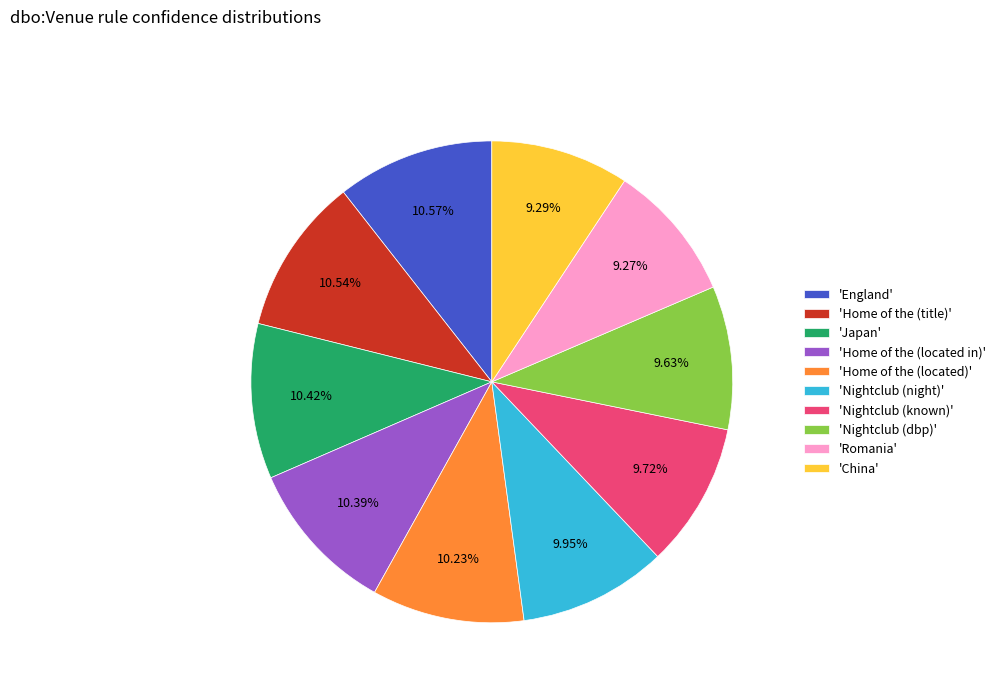

Combined, do 'Home of the (located in)' and 'Nightclub (night)' account for over 50%?

No